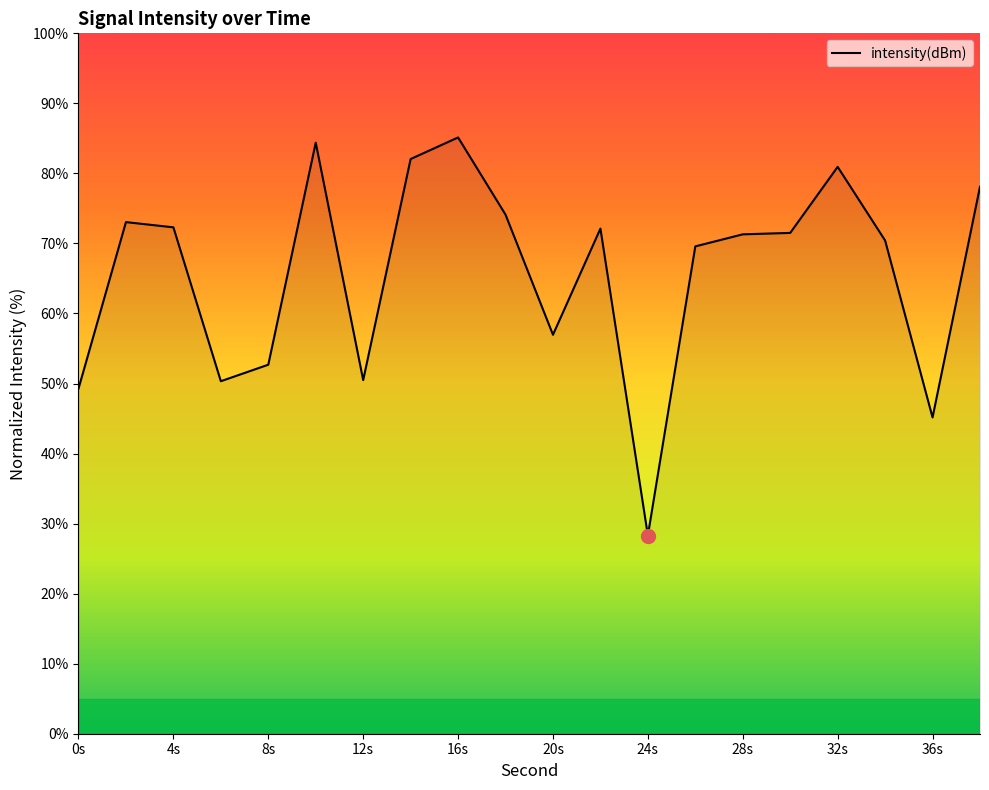

What is the minimum value shown in the chart?

28.3